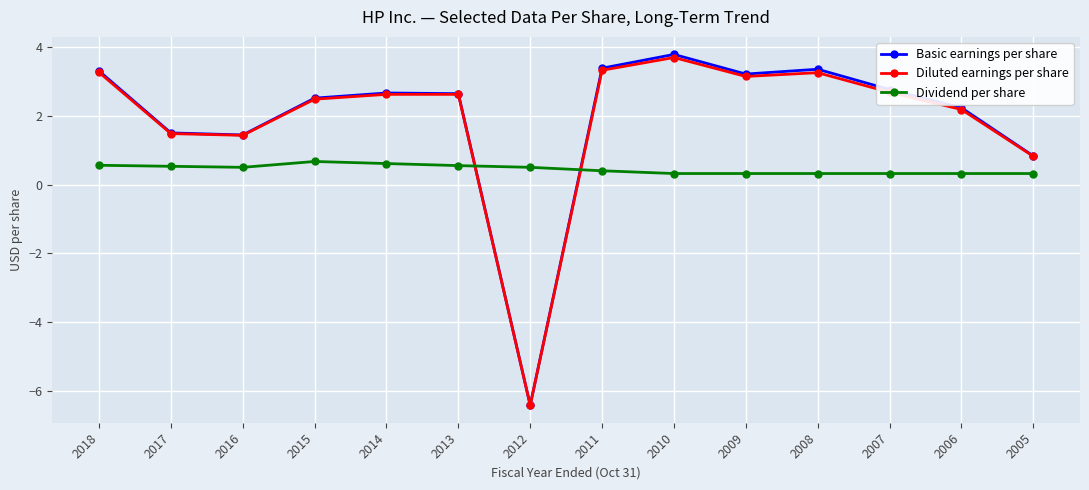

At how many categories does at least one series exceed 1?

12